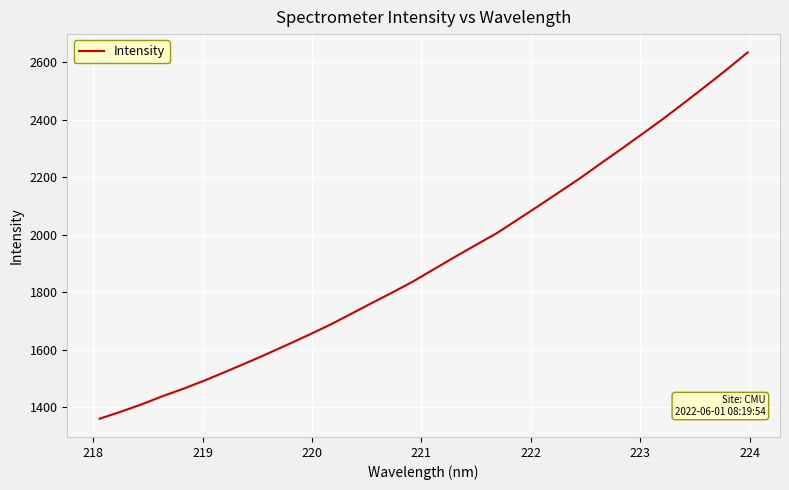

What is the difference between the maximum and minimum values?

1273.8